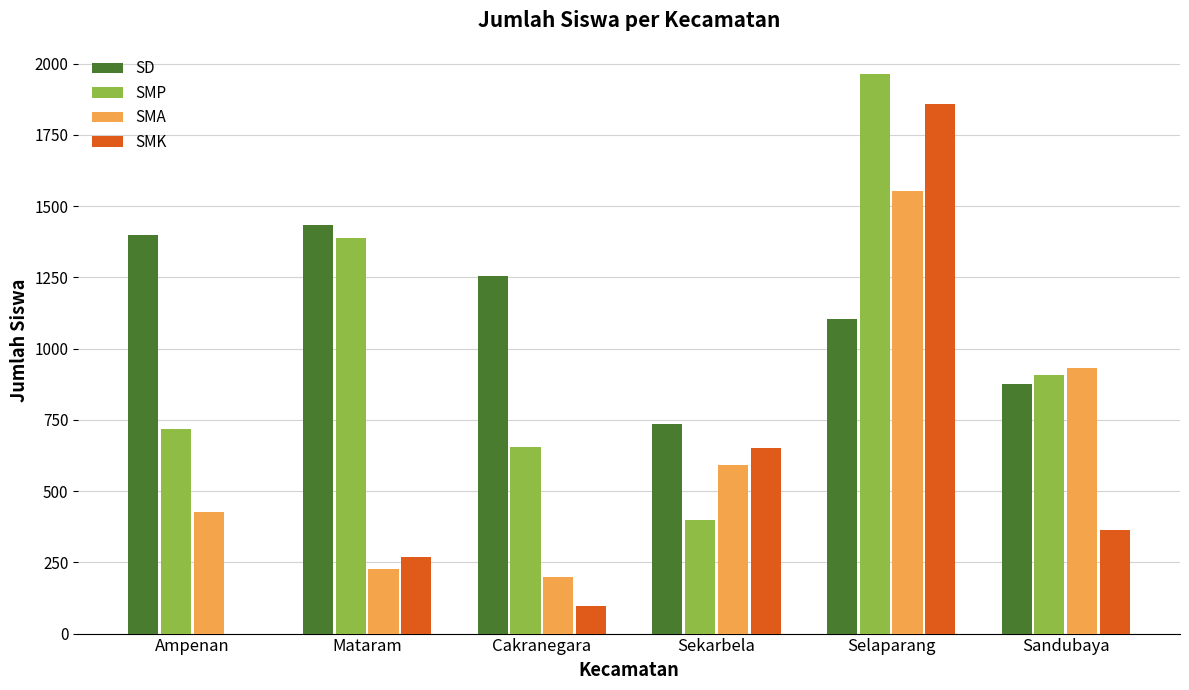

What is the total value across all series at Selaparang?

6476